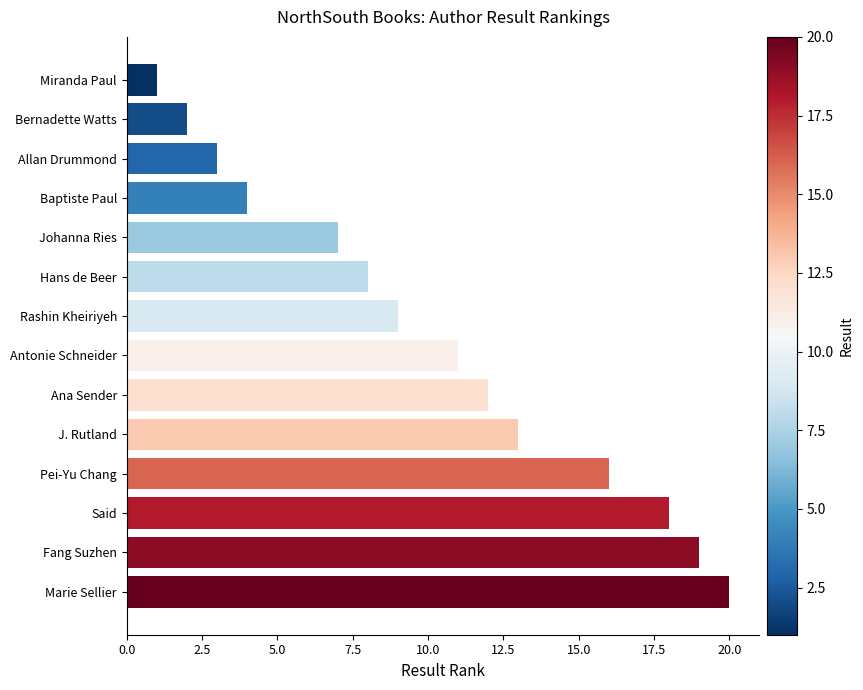

Rank the categories by value from highest to lowest.

Marie Sellier, Fang Suzhen, Said, Pei-Yu Chang, J. Rutland, Ana Sender, Antonie Schneider, Rashin Kheiriyeh, Hans de Beer, Johanna Ries, Baptiste Paul, Allan Drummond, Bernadette Watts, Miranda Paul